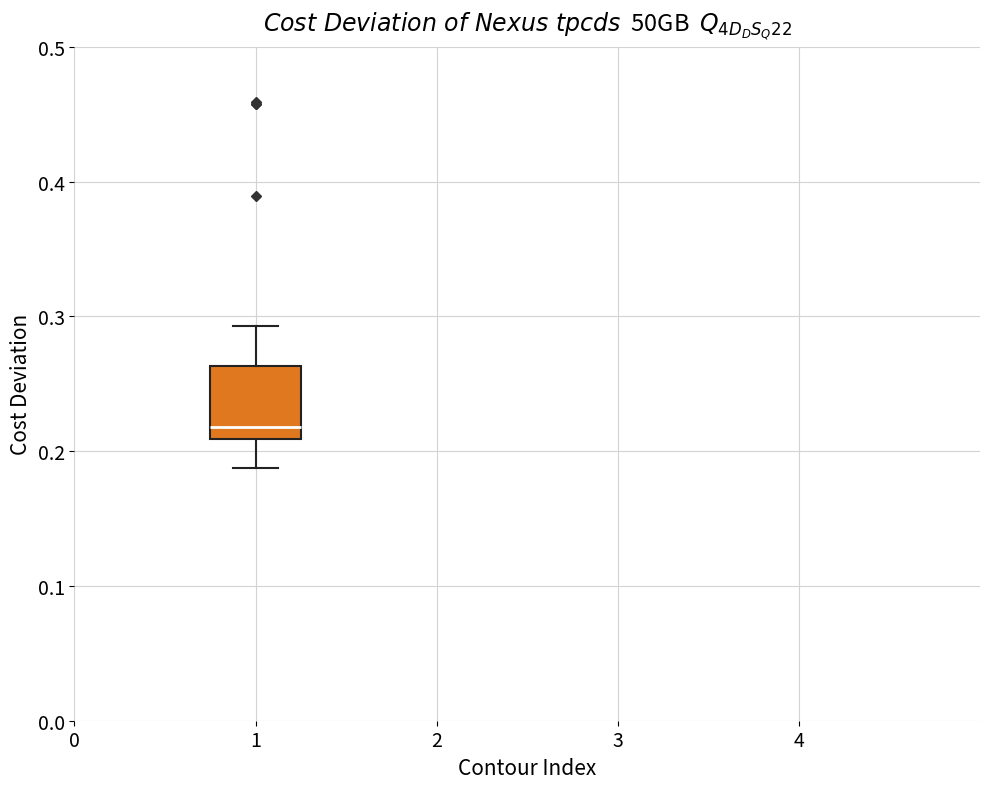

Where does the median line of the box at x = 1 sit on the y-axis? The values are not printed on the chart, so give them approximately, as read against the axis.

0.22